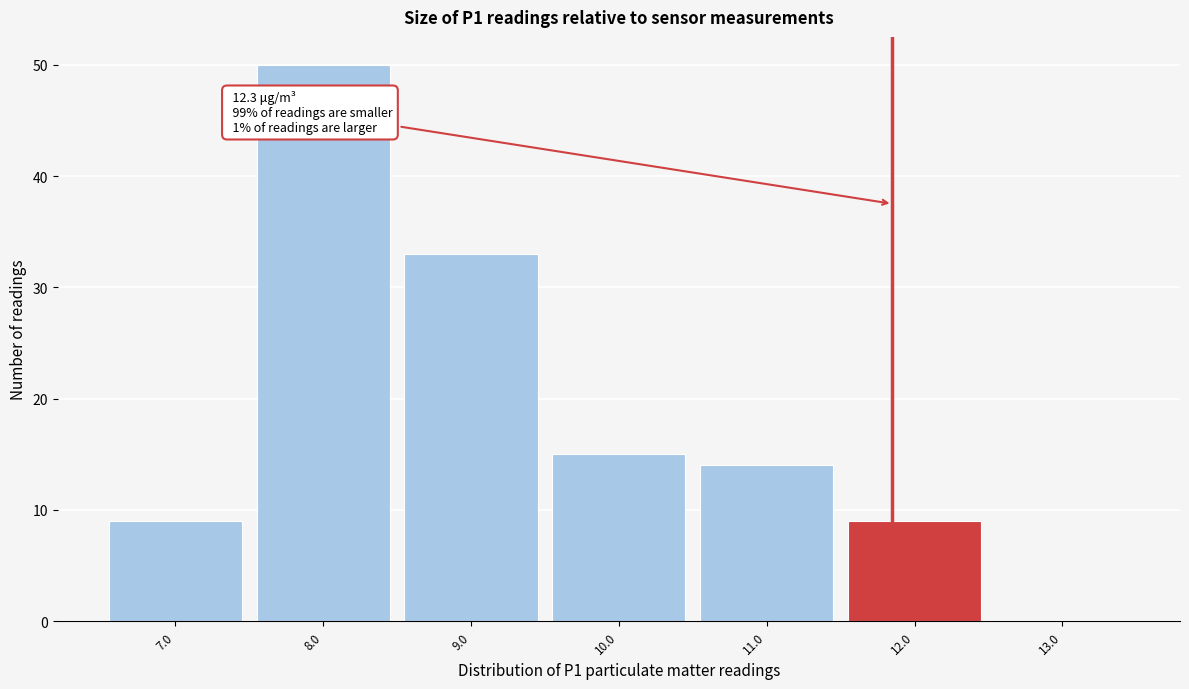

Reading left to right, what are all the values shown in this chart?

7.0=9	8.0=50	9.0=33	10.0=15	11.0=14	12.0=9	13.0=0